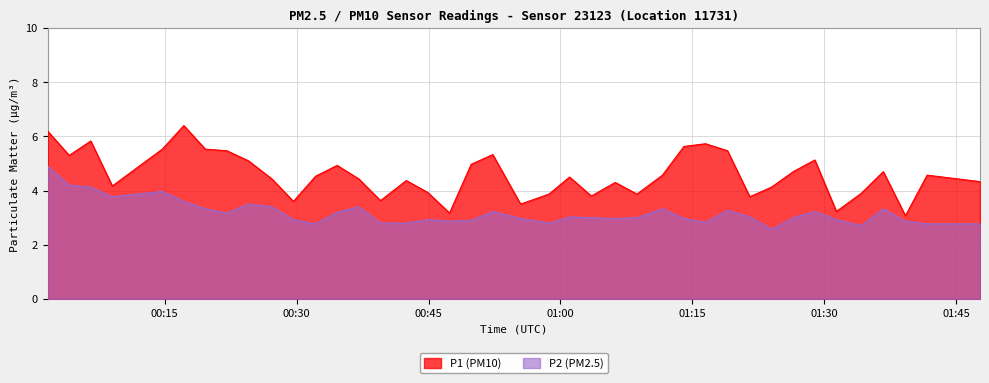

What is the smallest value displayed?

2.6